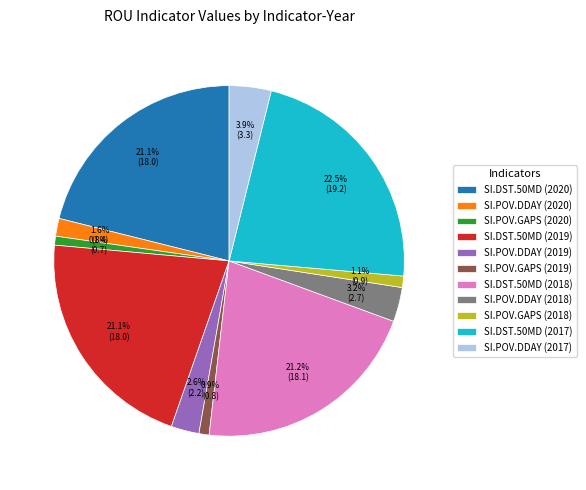

Which has a higher value, SI.POV.GAPS (2020) or SI.DST.50MD (2019)?

SI.DST.50MD (2019)